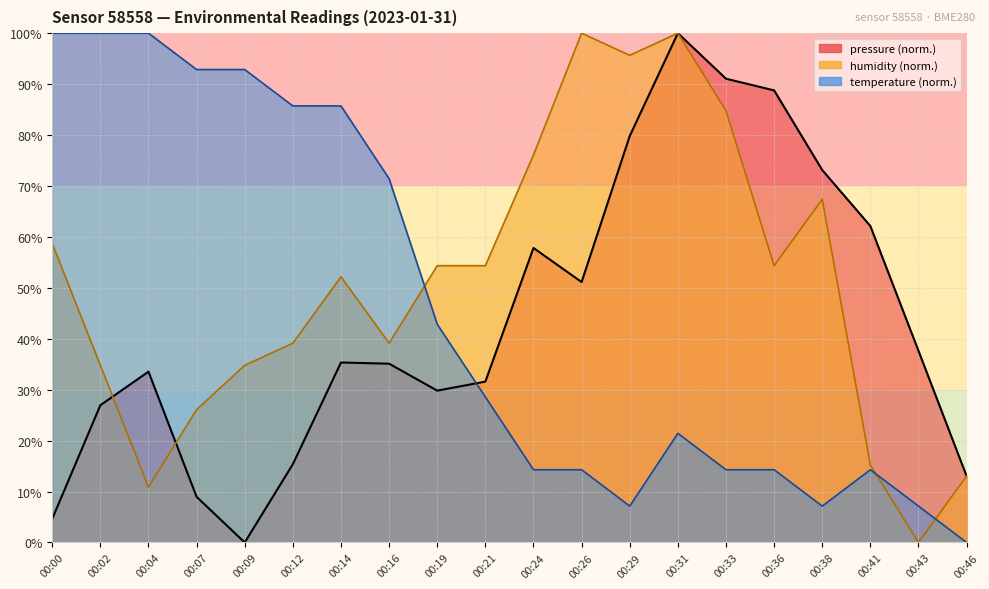

Does the chart have visible grid lines?

Yes